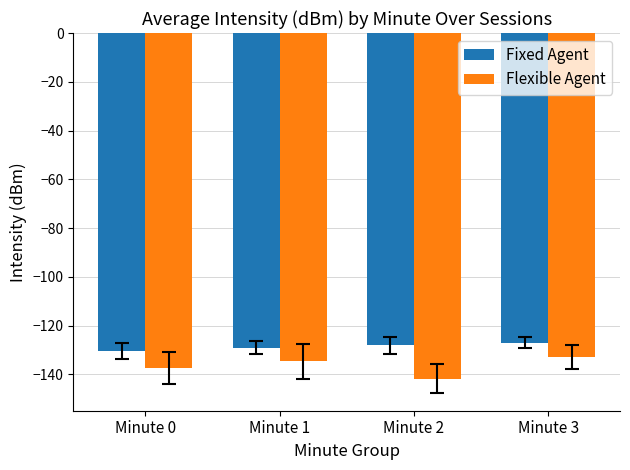

Rank the series at Minute 1 from lowest to highest value.

Flexible Agent, Fixed Agent